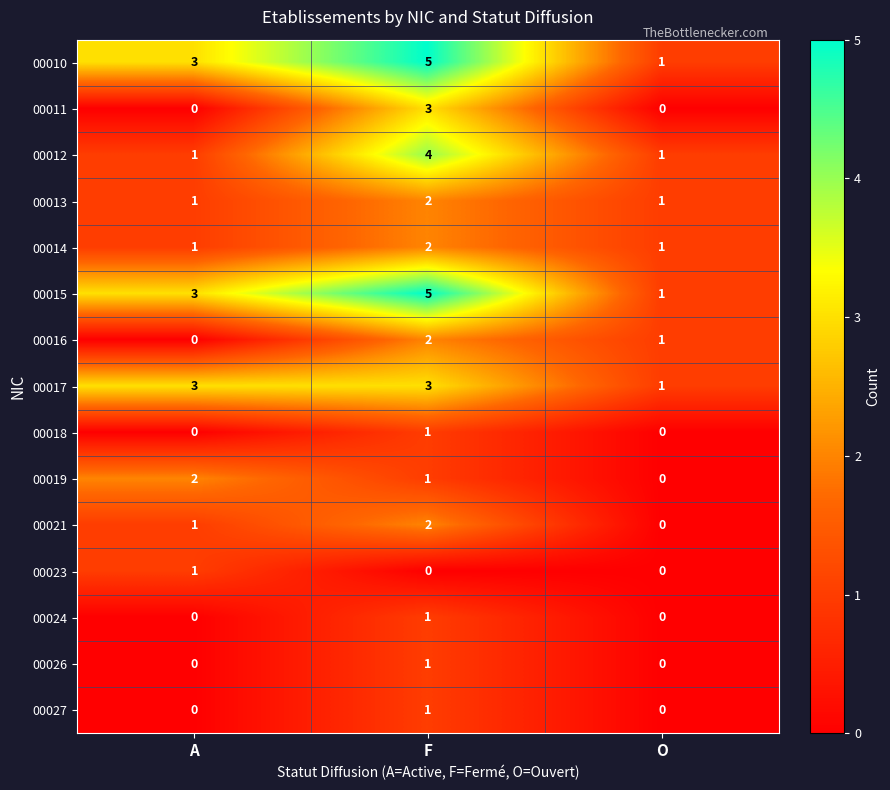

What is the total value across all series at F?

33